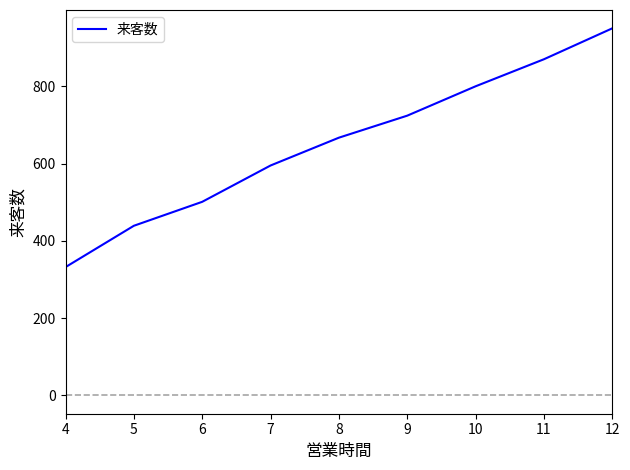

What is the smallest value displayed?

332